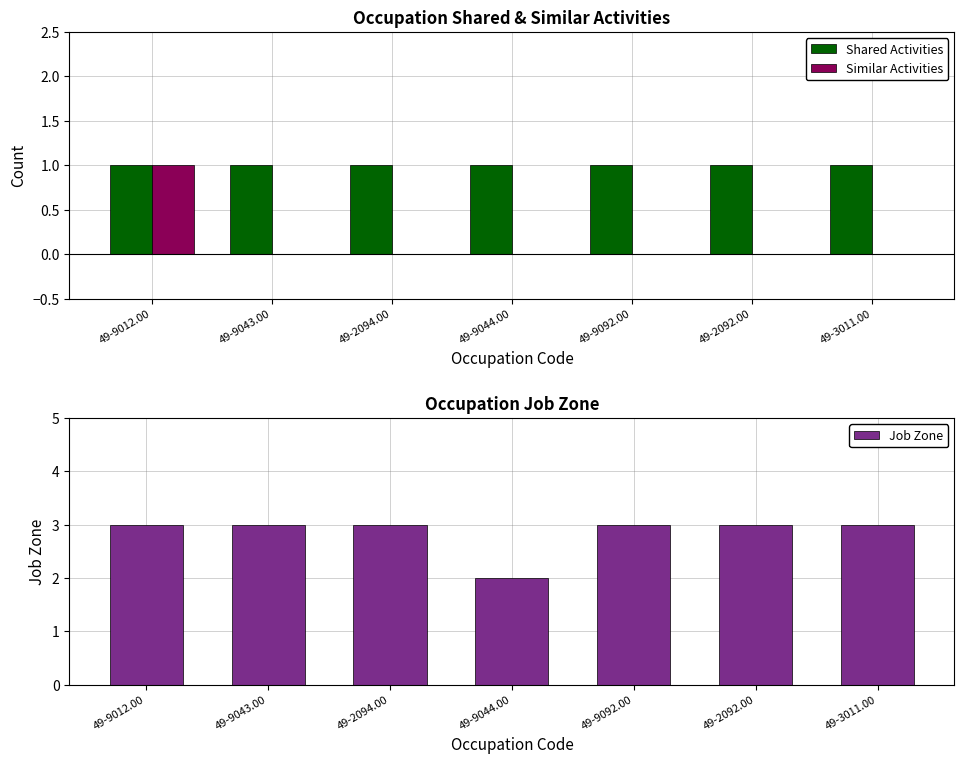

Reading left to right, what are all the values shown in this chart?

Shared Activities: 49-9012.00=1	49-9043.00=1	49-2094.00=1	49-9044.00=1	49-9092.00=1	49-2092.00=1	49-3011.00=1
Similar Activities: 49-9012.00=1	49-9043.00=0	49-2094.00=0	49-9044.00=0	49-9092.00=0	49-2092.00=0	49-3011.00=0
Job Zone: 49-9012.00=3	49-9043.00=3	49-2094.00=3	49-9044.00=2	49-9092.00=3	49-2092.00=3	49-3011.00=3